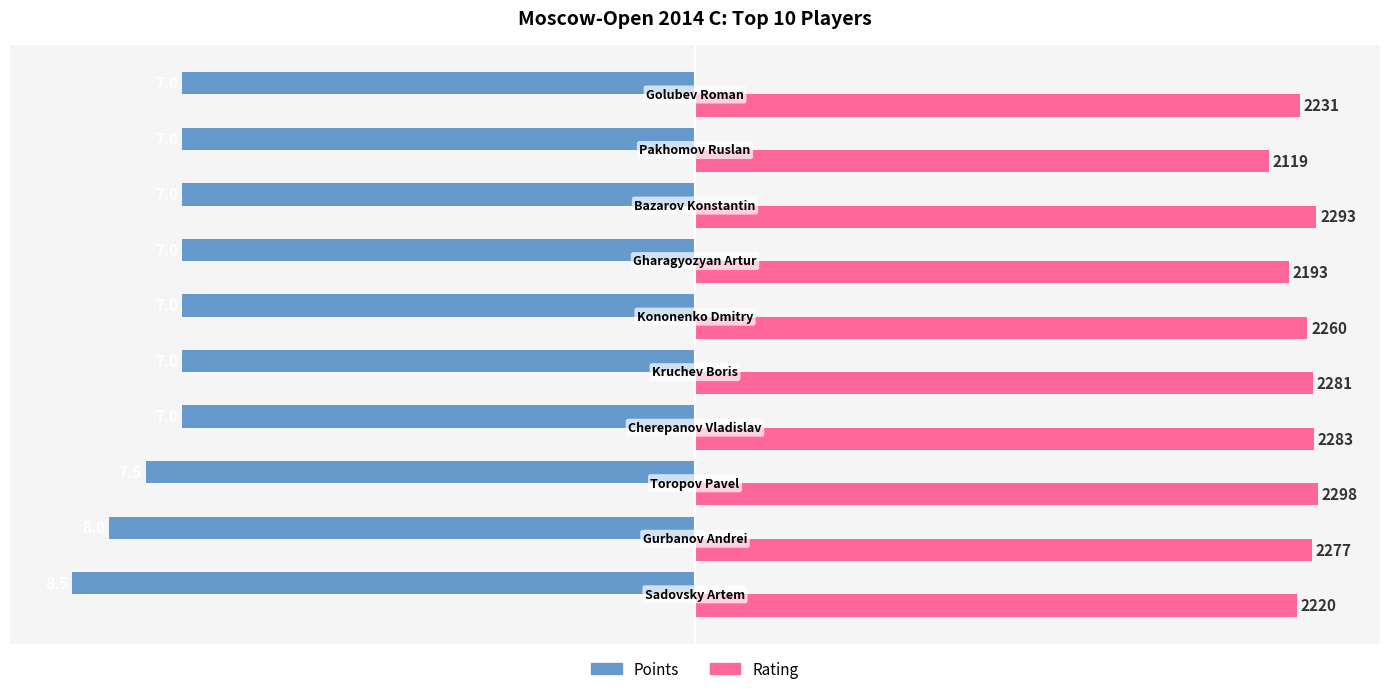

How many bars are there in each group?

2